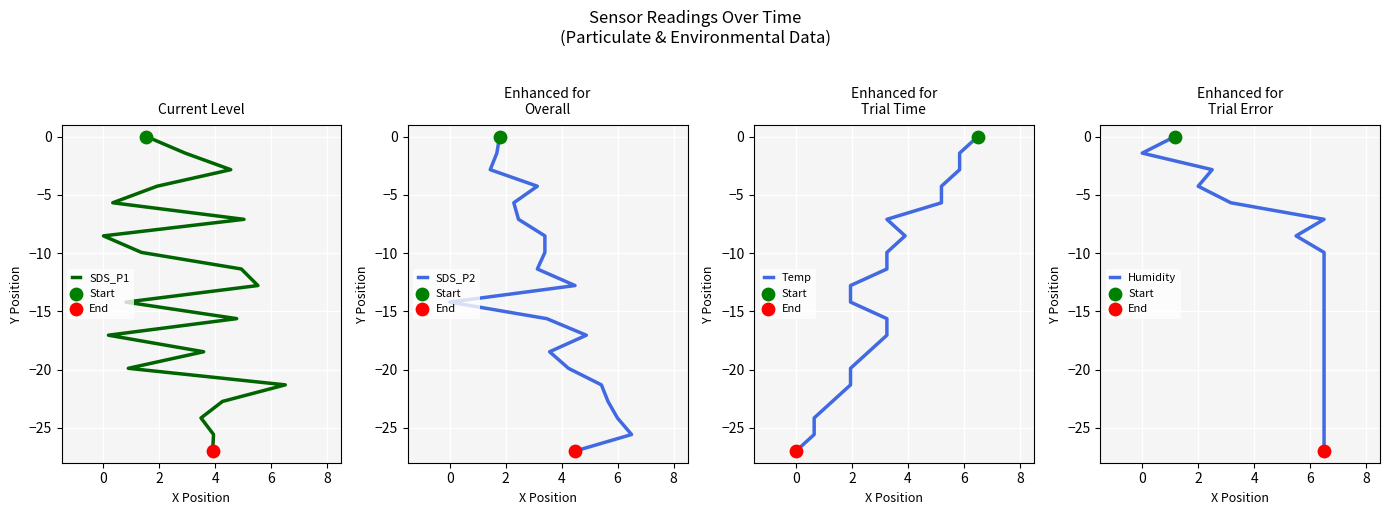

Which series has the widest spread of Y values?

SDS_P1